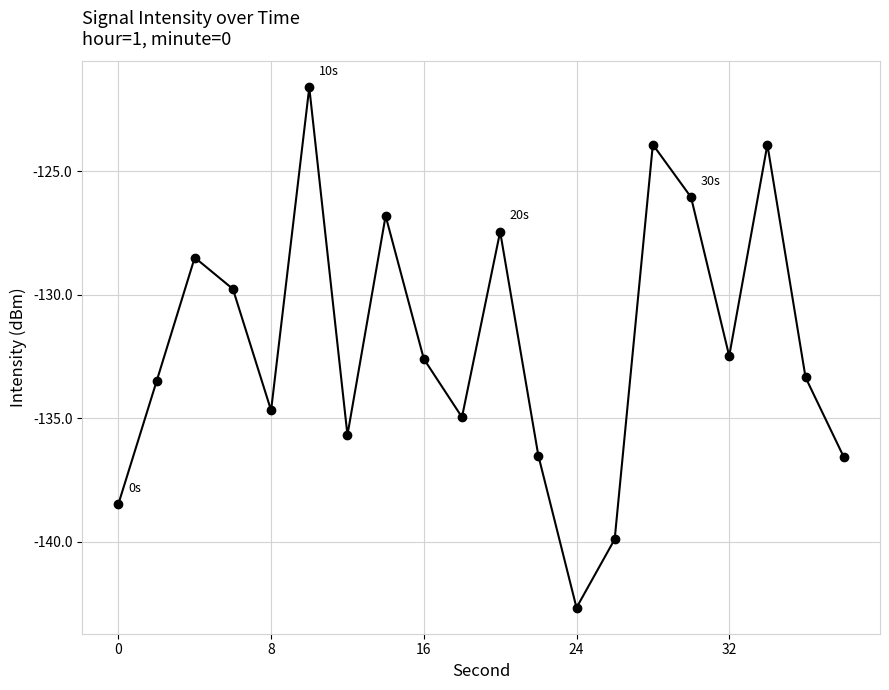

What is the average value?

-132.0